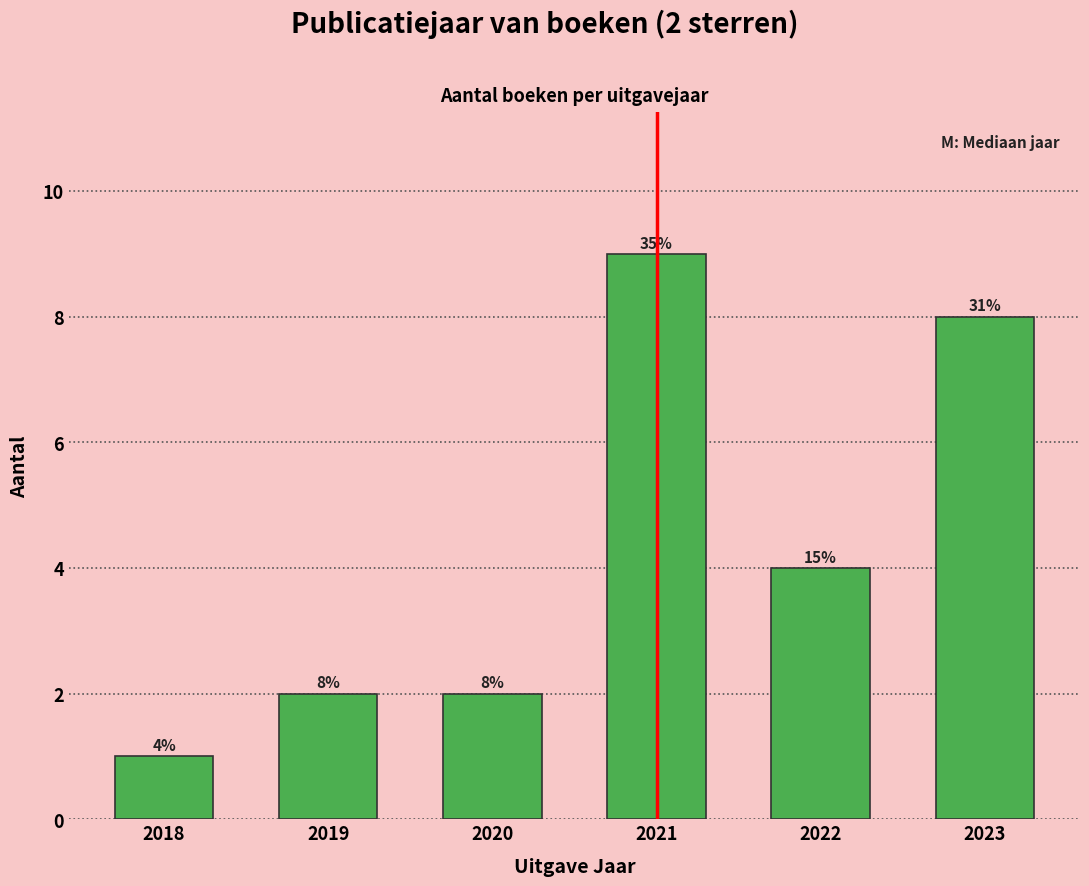

Reading left to right, what are all the values shown in this chart?

2018=1	2019=2	2020=2	2021=9	2022=4	2023=8